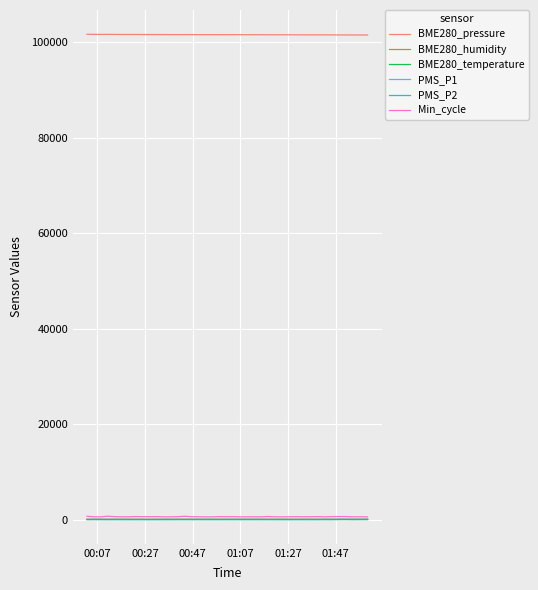

True or false: Min_cycle and BME280_pressure intersect in this chart.

False